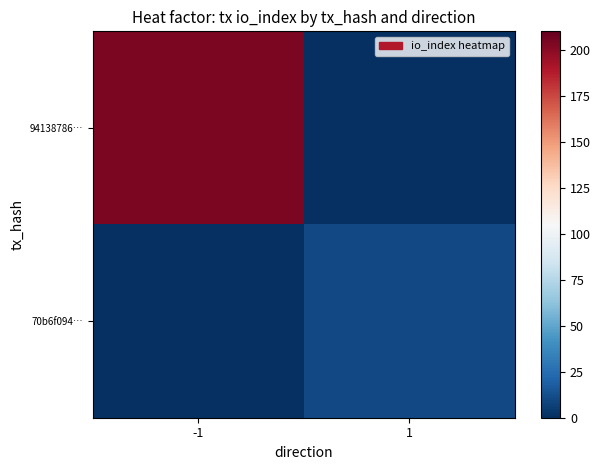

Rank the series by their maximum value, from lowest to highest.

70b6f094…, 94138786…